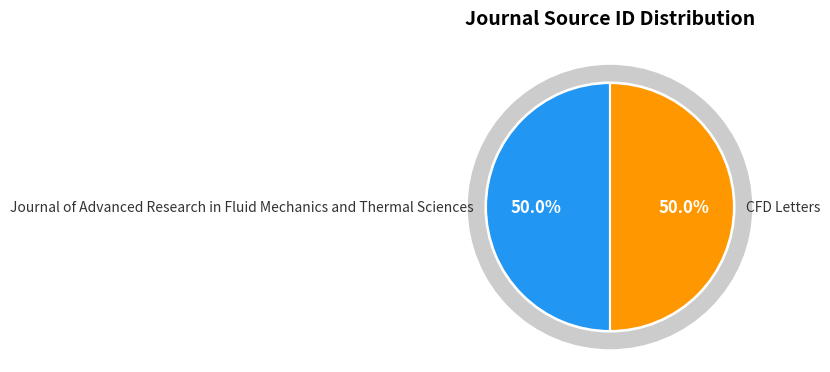

What is the ratio of the value at CFD Letters to the value at Journal of Advanced Research in Fluid Mechanics and Thermal Sciences?

1.0